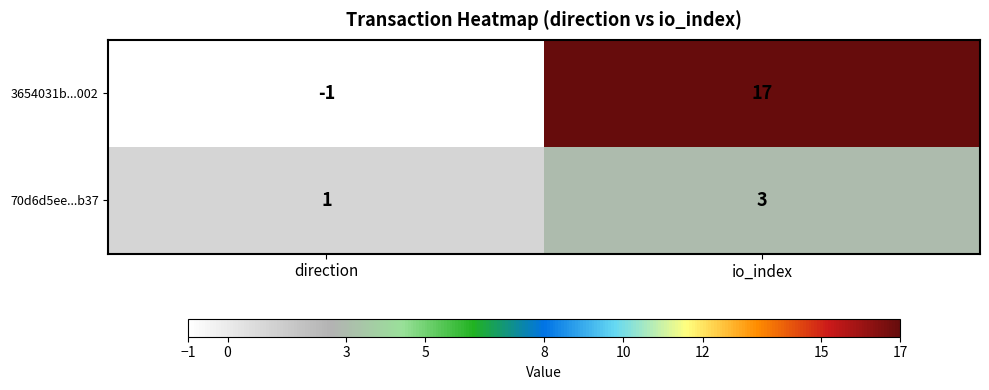

What is the highest value of the 3654031b...002 series?

17